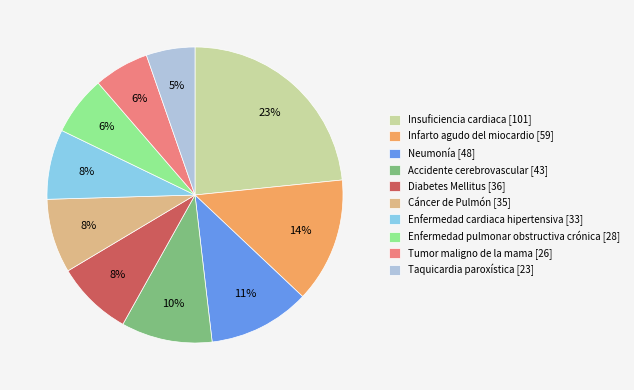

Is it true that Enfermedad cardiaca hipertensiva is 8% of the pie?

True